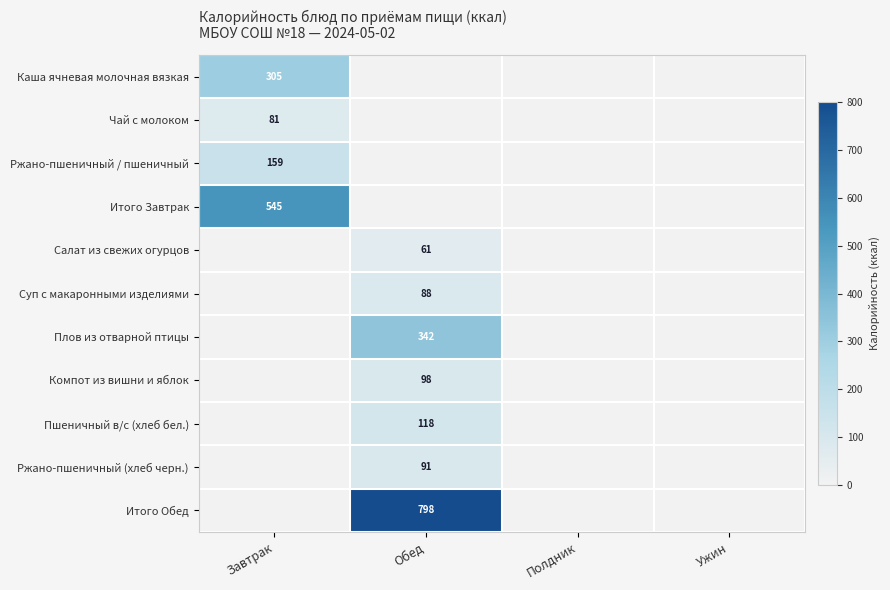

True or false: Ржано-пшеничный / пшеничный has a value of 69 at Завтрак.

False